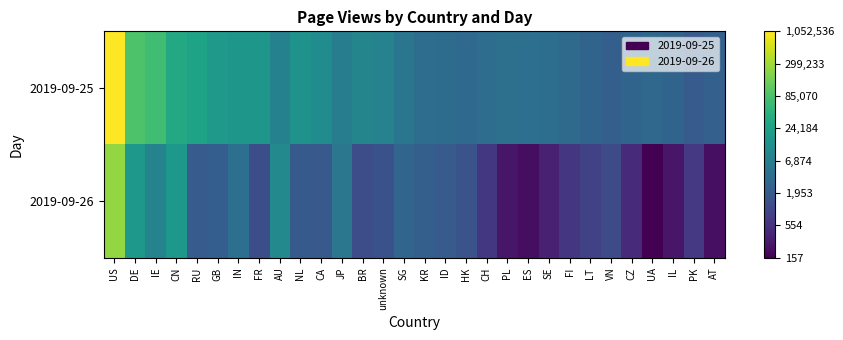

Which series has the largest total across all categories?

2019-09-25